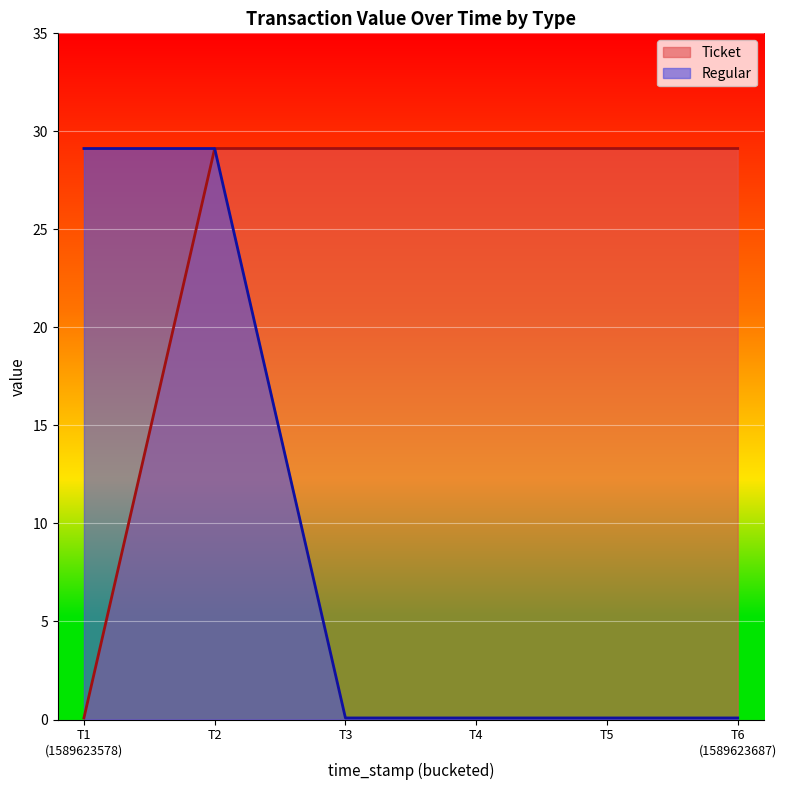

Between 1589623578 and 1589623608, which series saw the biggest shift?

Ticket